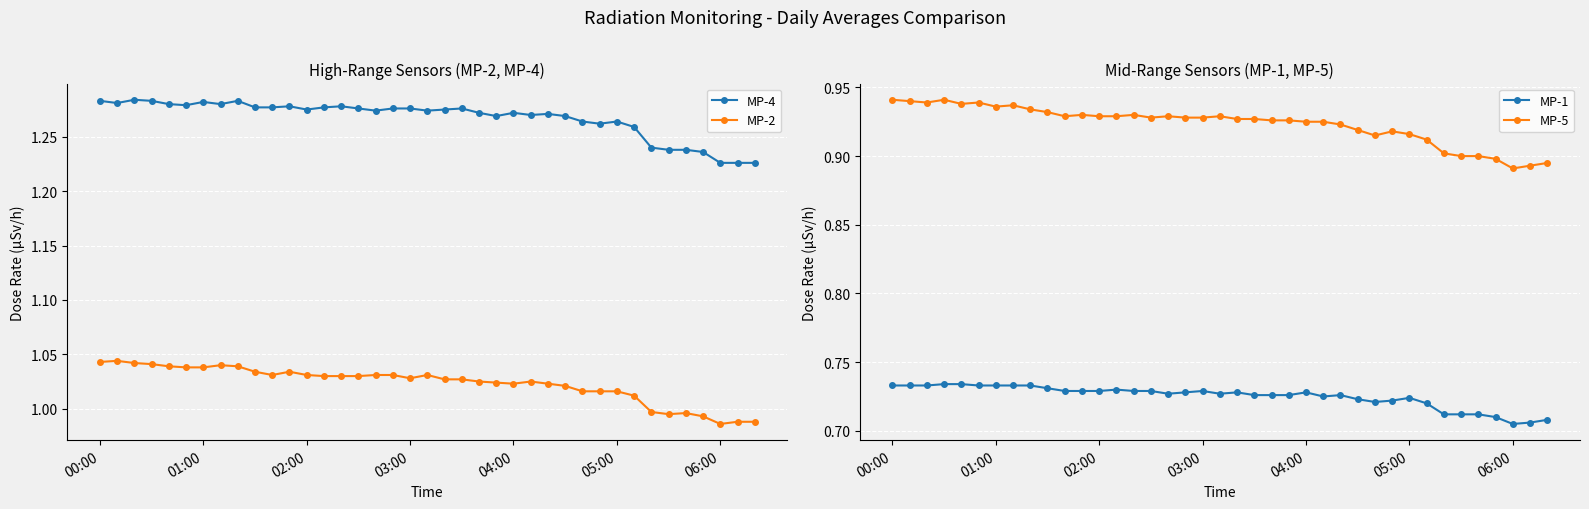

Is it true that MP-2 equals 0.5 at 05:00?

False